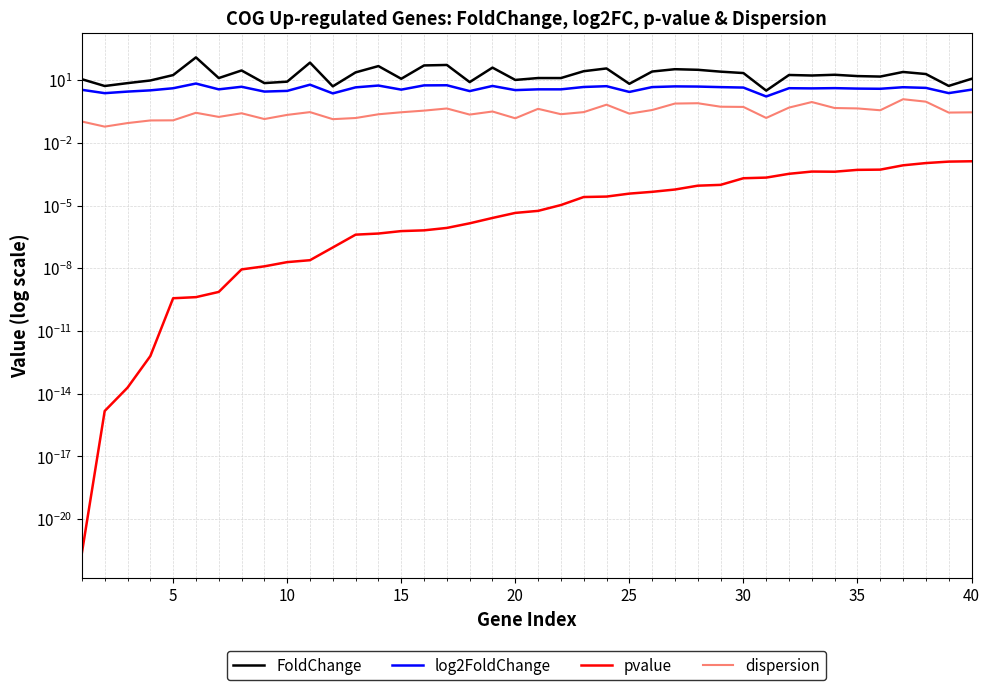

Which series has the largest total across all categories?

FoldChange